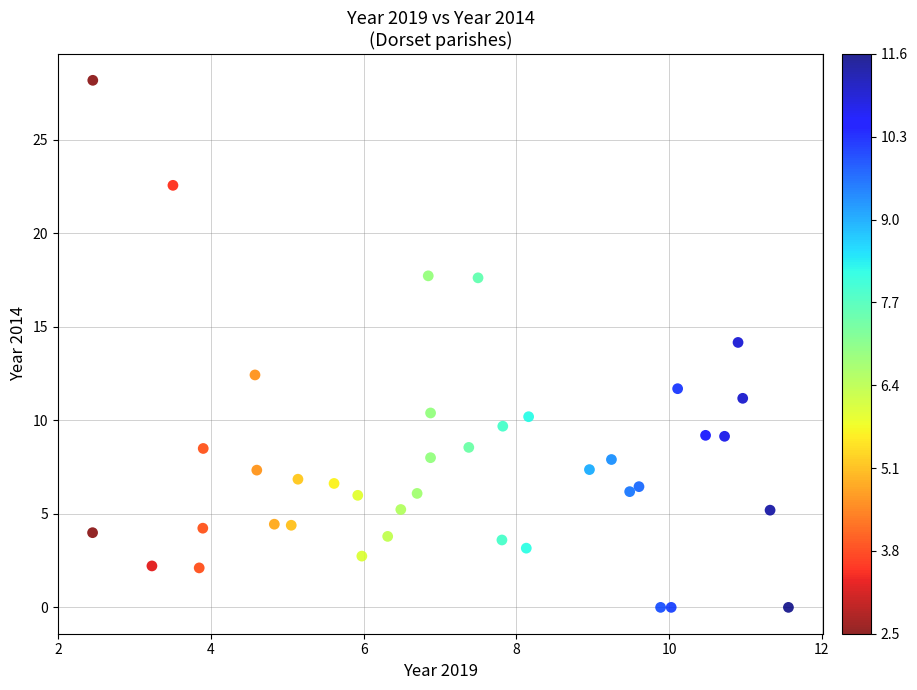

What is the range of X values (max minus min)?

9.1